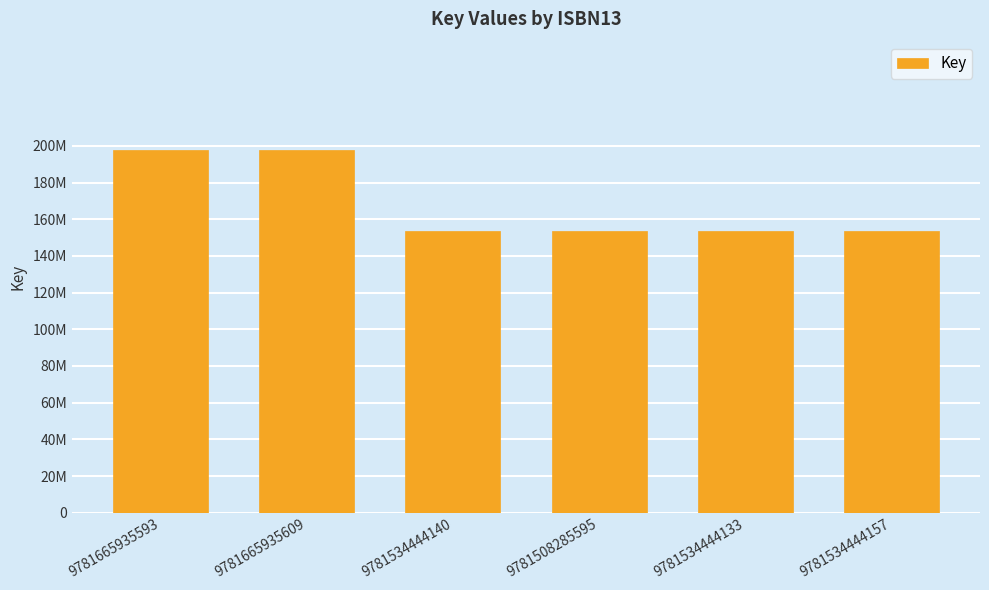

Between 9781534444140 and 9781534444157, which is larger?

9781534444140